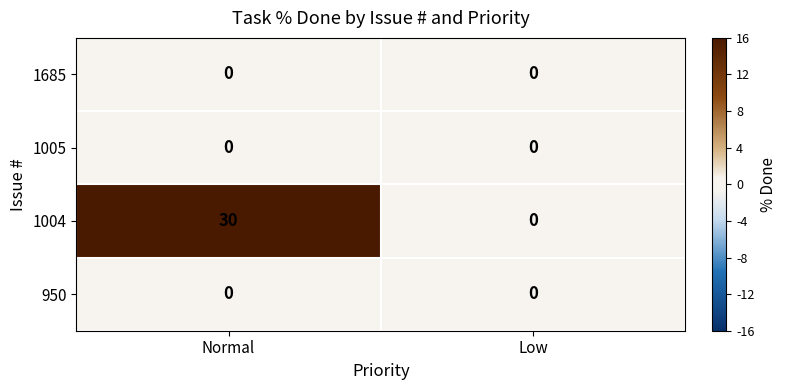

At how many categories does at least one series exceed 20?

1